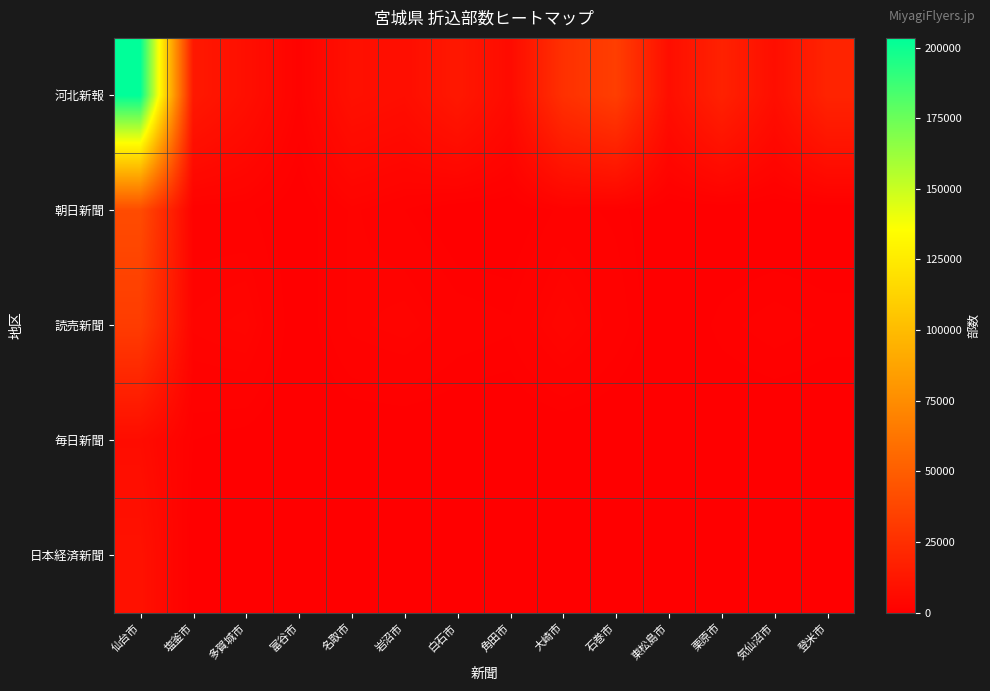

Rank the series at 気仙沼市 from highest to lowest value.

河北新報, 読売新聞, 朝日新聞, 毎日新聞, 日本経済新聞